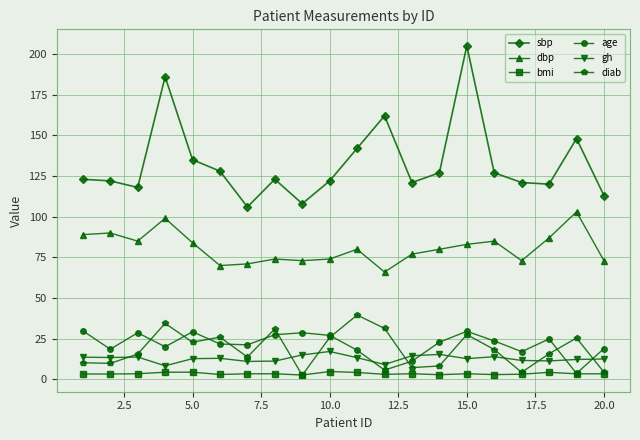

List the series in order of their peak value, lowest first.

bmi, gh, age, diab, dbp, sbp